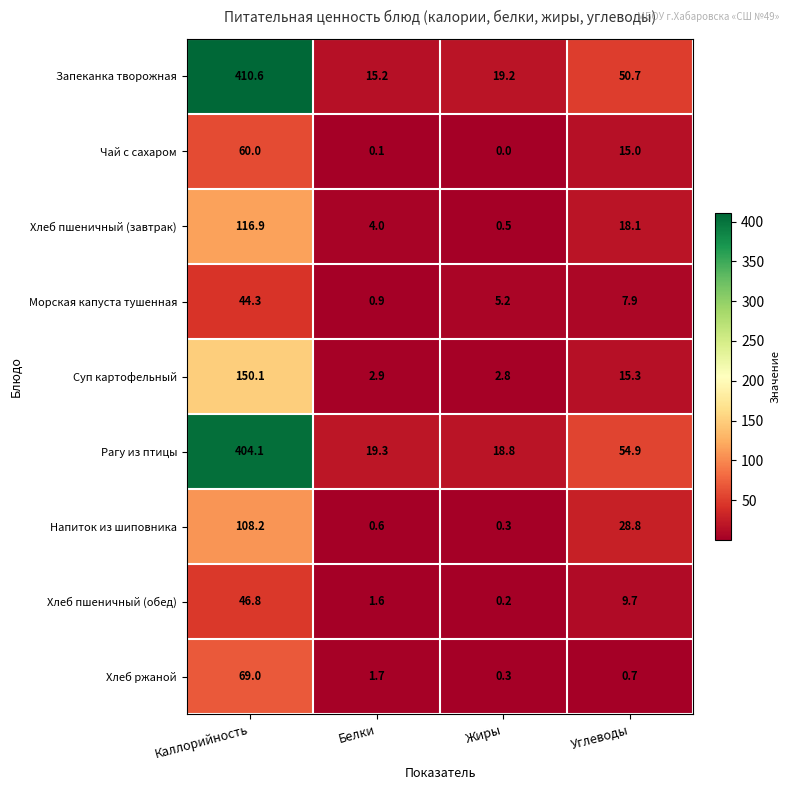

The Хлеб пшеничный (завтрак) series shows 18.1 at Углеводы. True or false?

True